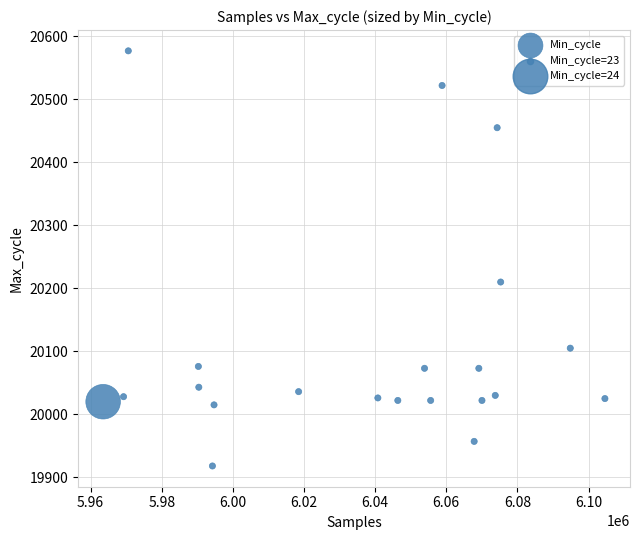

What is the range of X values (max minus min)?

141081